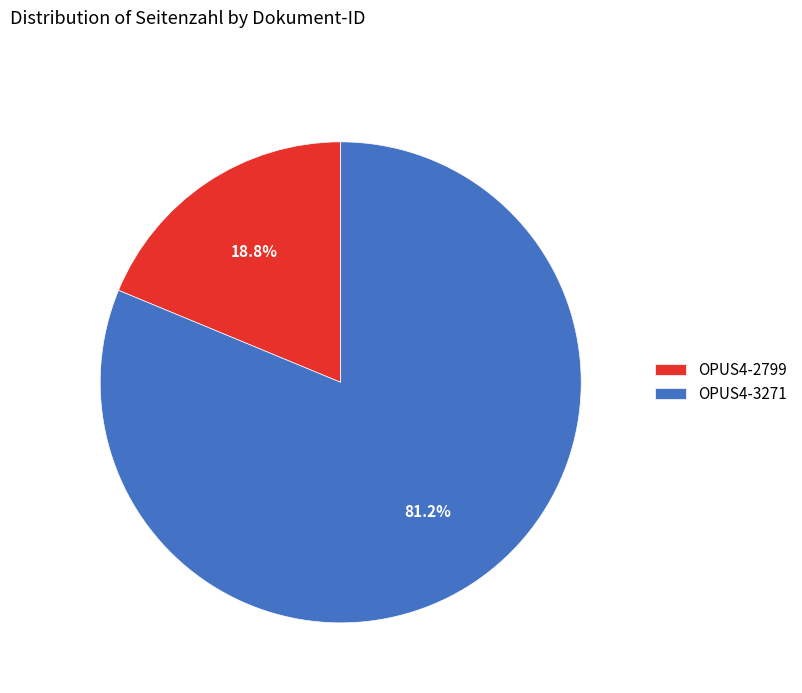

Count the number of slices in the pie.

2